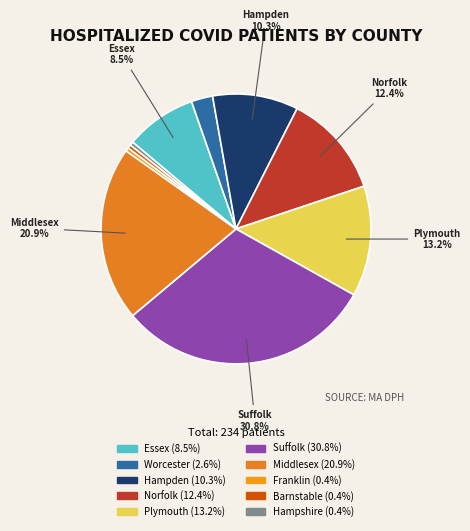

How many segments does this pie chart have?

10